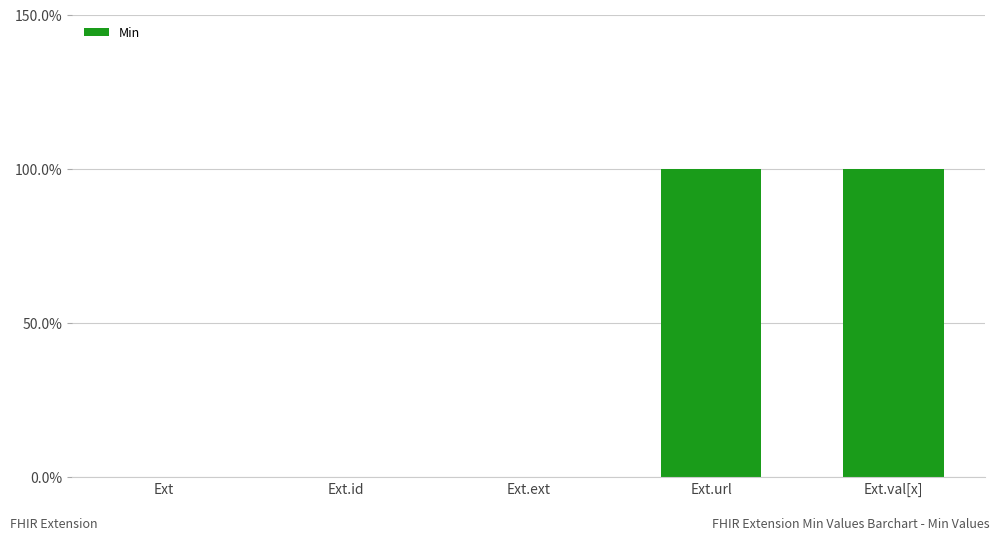

What is the label of the 3rd bar from the left?

Ext.ext